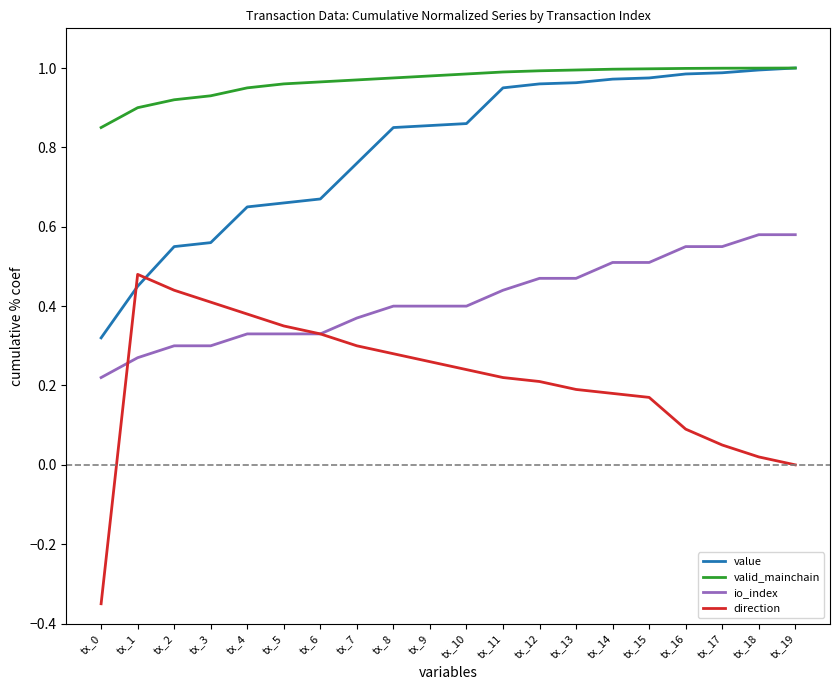

Which series has the widest spread of values?

direction